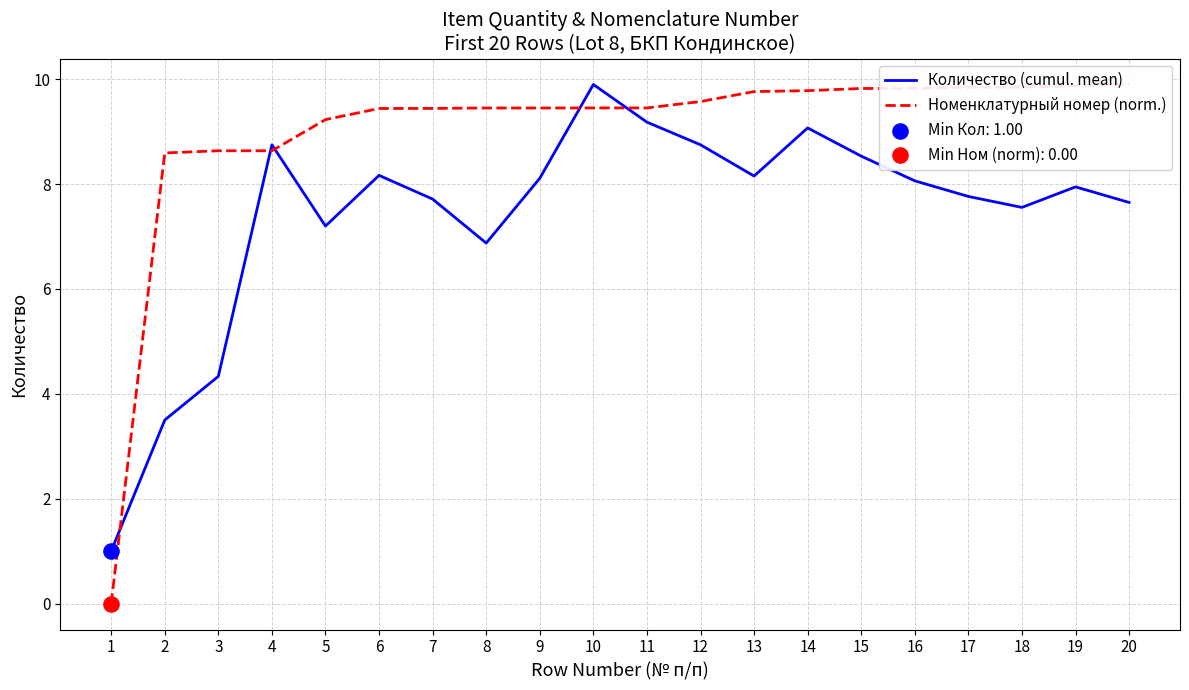

Which series reaches the minimum Y coordinate?

Номенклатурный номер (norm.)